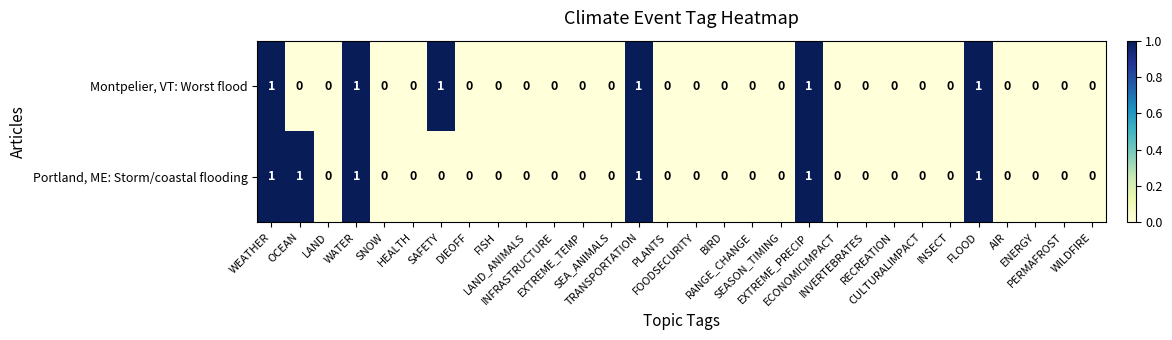

Count the Portland, ME: Storm/coastal flooding values in the range 0 to 1.

30